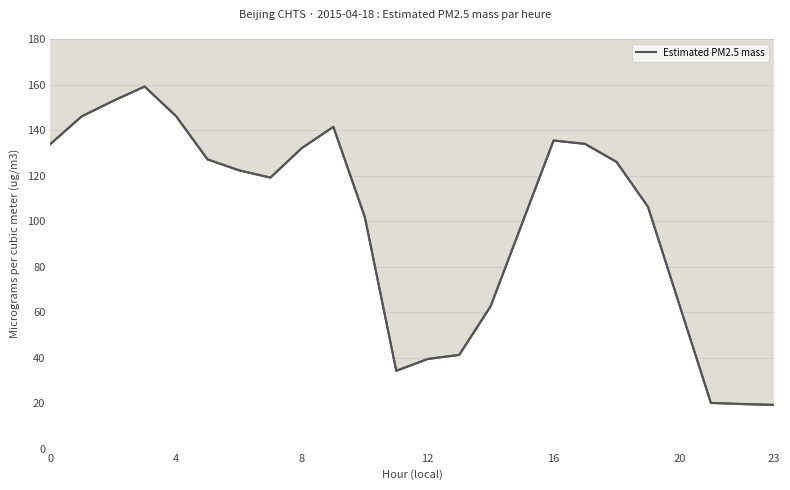

What is the average value?

100.9